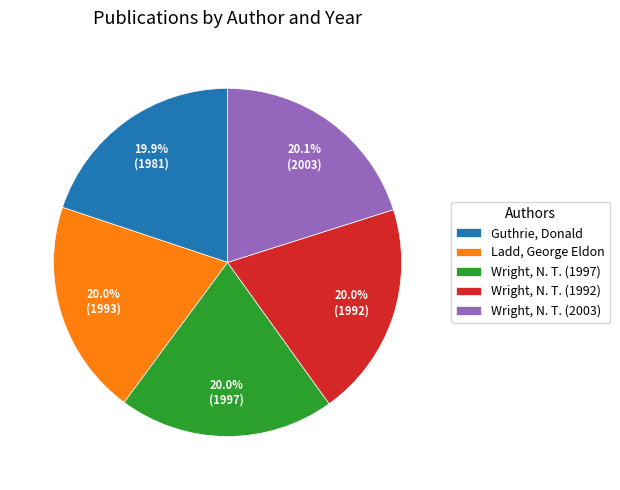

How many segments does this pie chart have?

5